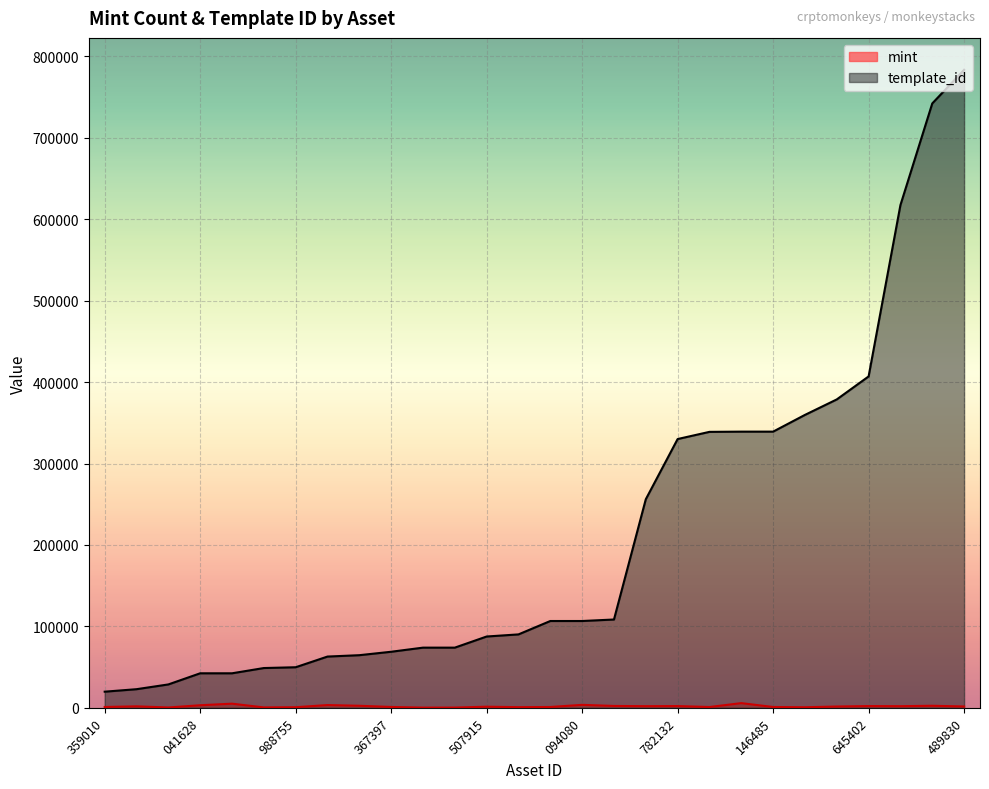

Does the chart display data point markers on the line(s)?

No